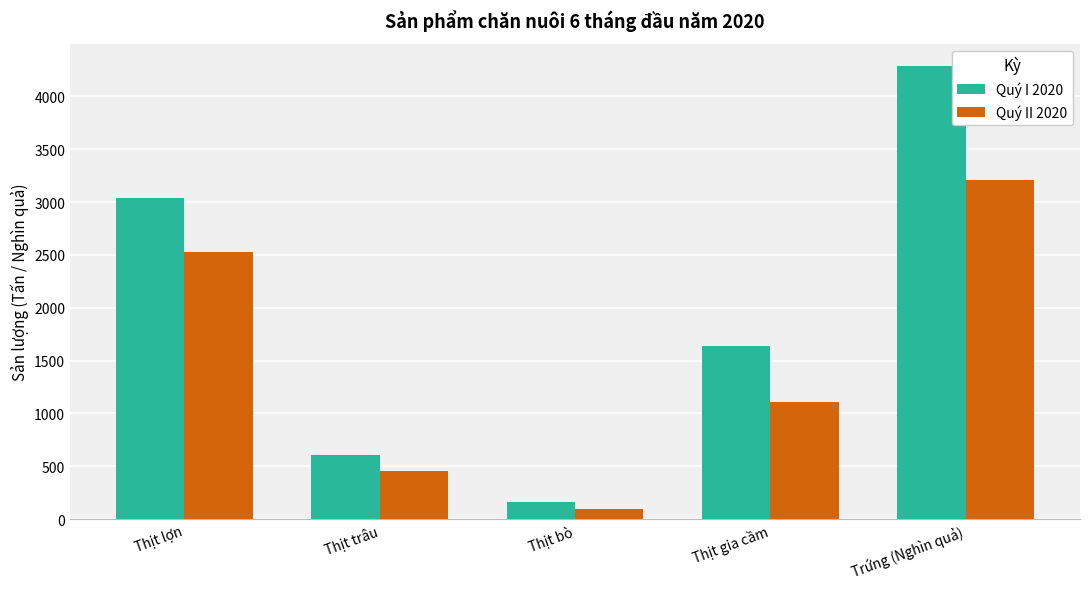

Does the chart contain stacked bars?

No